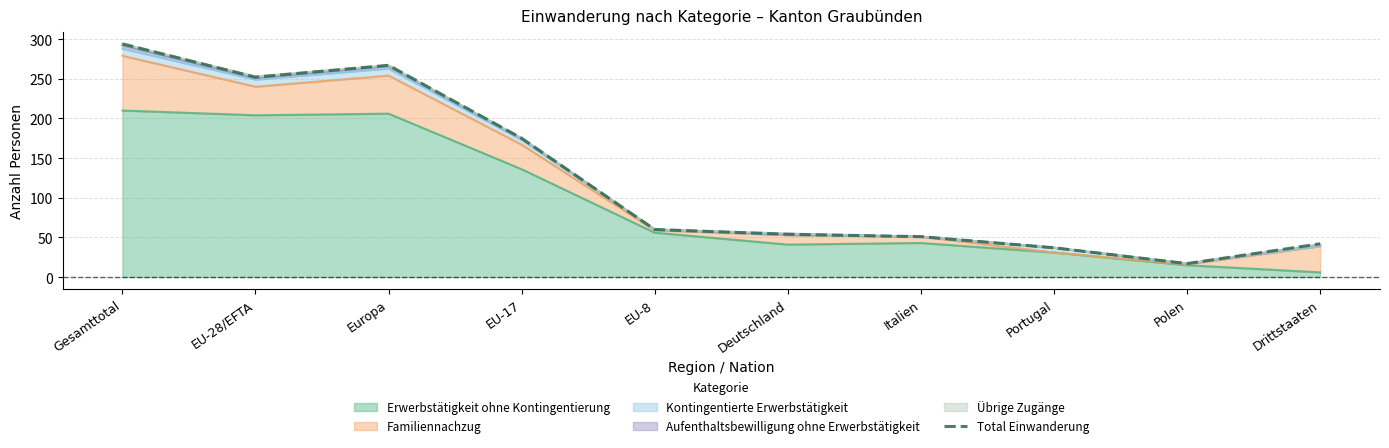

How many lines are shown in the chart?

1